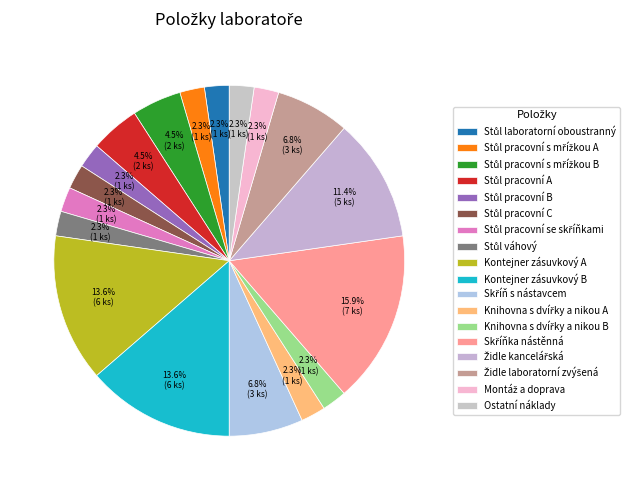

How much of the chart is everything except Stůl laboratorní oboustranný?

97.7%